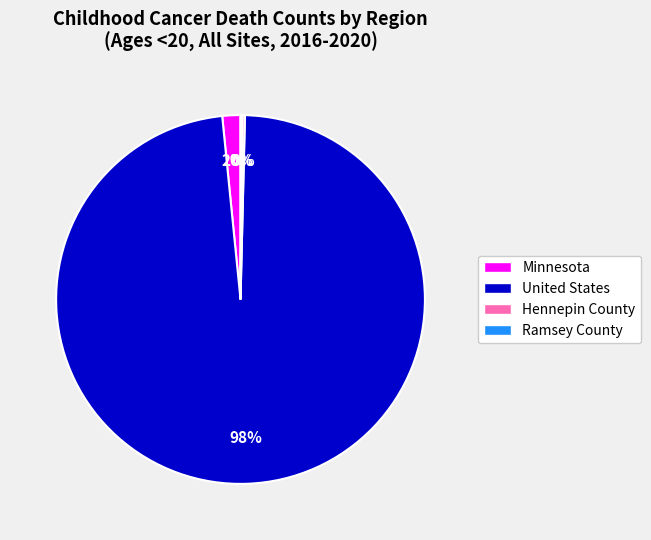

Combined, do United States and Minnesota account for over 50%?

Yes